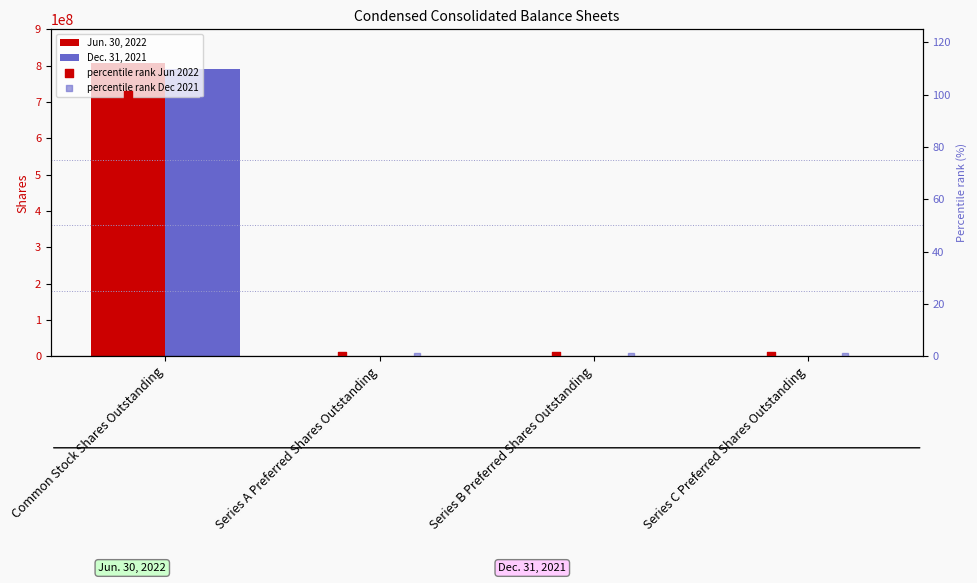

At which category is the sum across all series the highest?

Common Stock Shares Outstanding